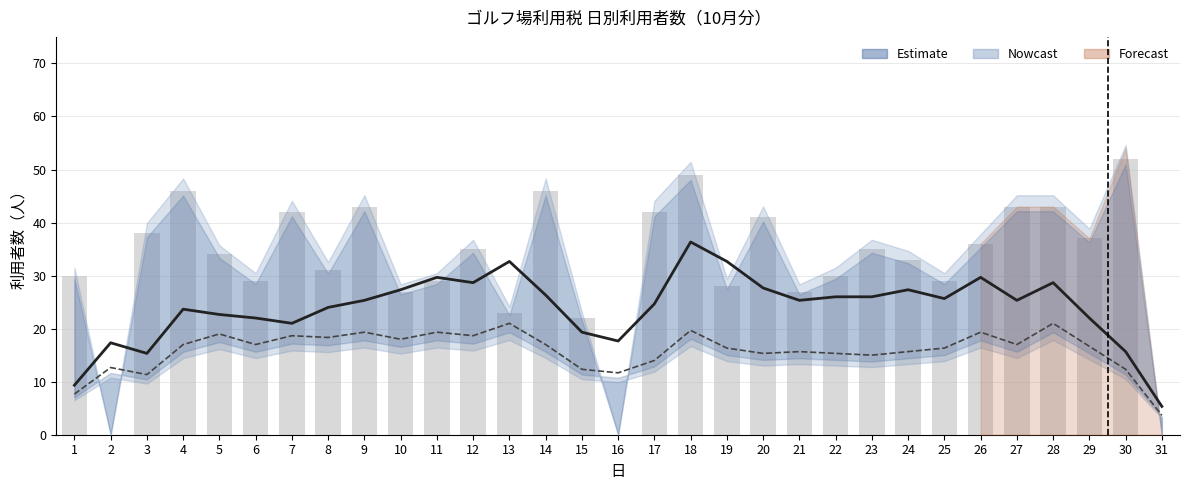

At which label is 一般課税（平滑） closest to 12?

15